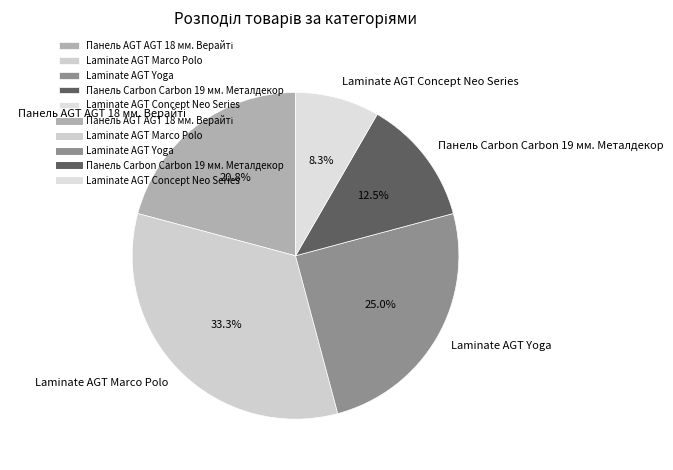

To the nearest percent, what is the average slice percentage?

20%